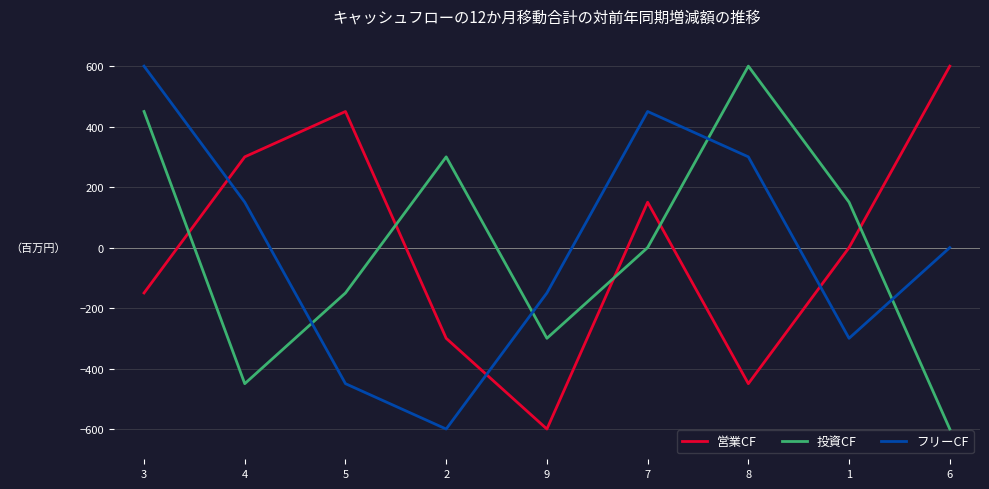

Reading left to right, what are all the values shown in this chart?

営業CF: -150	300	450	-300	-600	150	-450	0	600
投資CF: 450	-450	-150	300	-300	0	600	150	-600
フリーCF: 600	150	-450	-600	-150	450	300	-300	0